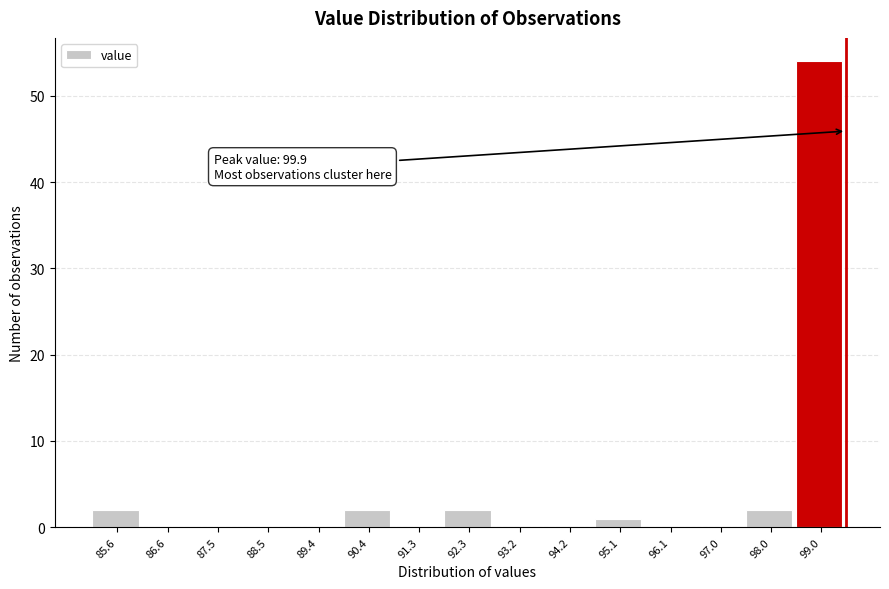

Reading left to right, extract all data points from this chart.

85.6=2	86.6=0	87.5=0	88.5=0	89.4=0	90.4=2	91.3=0	92.3=2	93.2=0	94.2=0	95.1=1	96.1=0	97.0=0	98.0=2	99.0=54